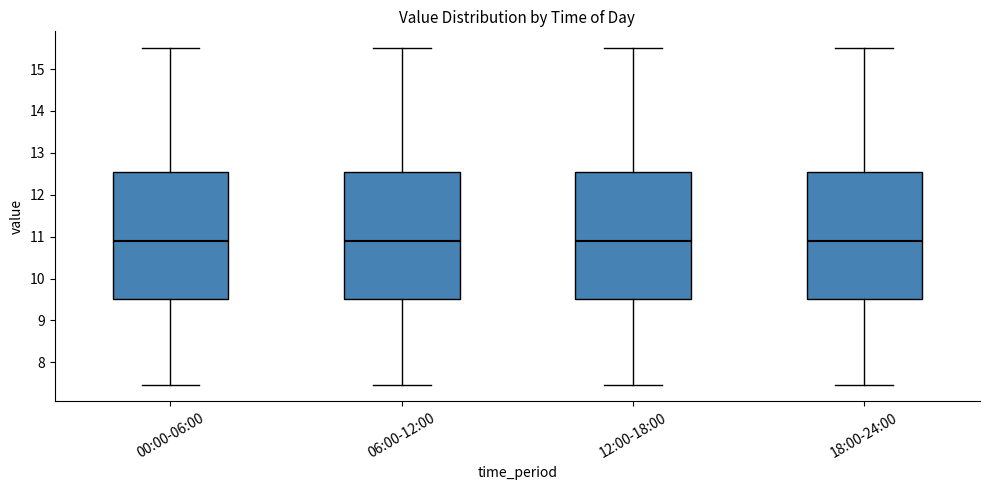

Where is the upper edge of the box for 12:00-18:00 on the y-axis? The values are not printed on the chart, so give them approximately, as read against the axis.

12.5